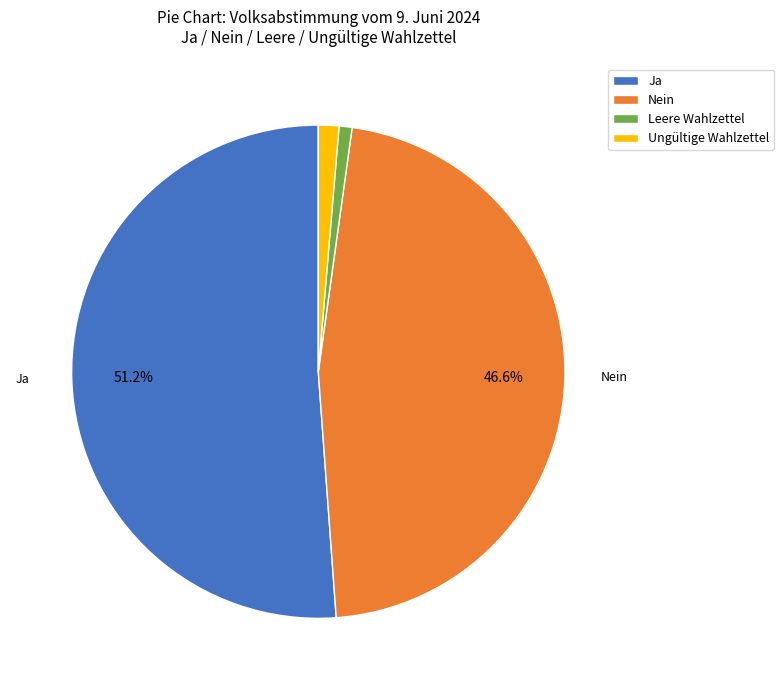

To the nearest percent, what is the combined percentage of Leere Wahlzettel and Ungültige Wahlzettel?

2%